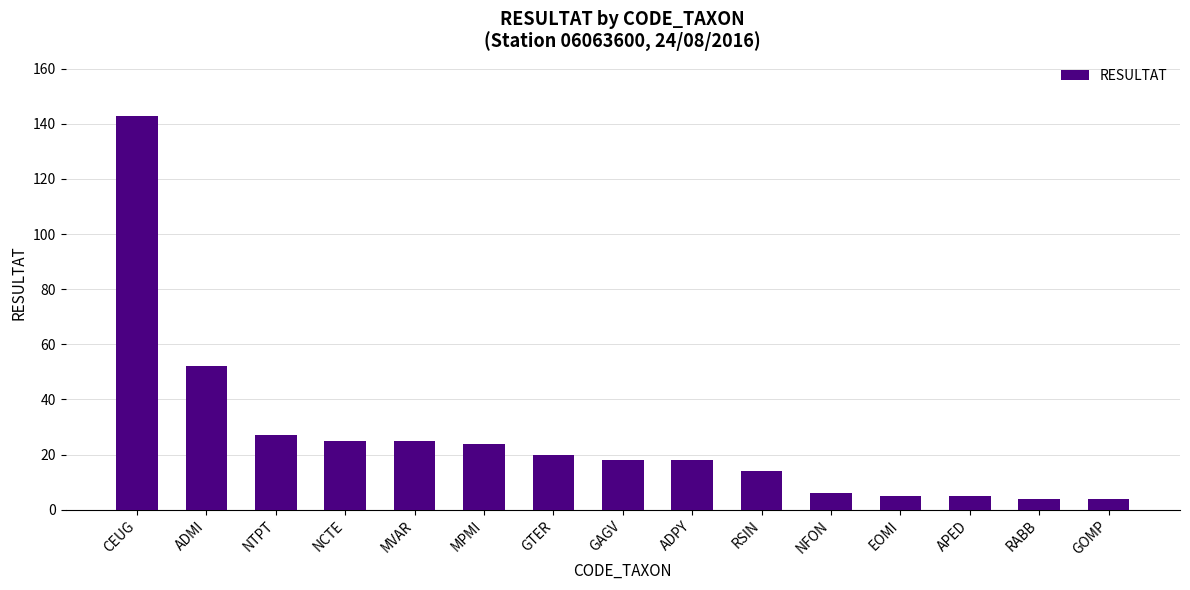

What is the difference between the maximum and second lowest values?

139